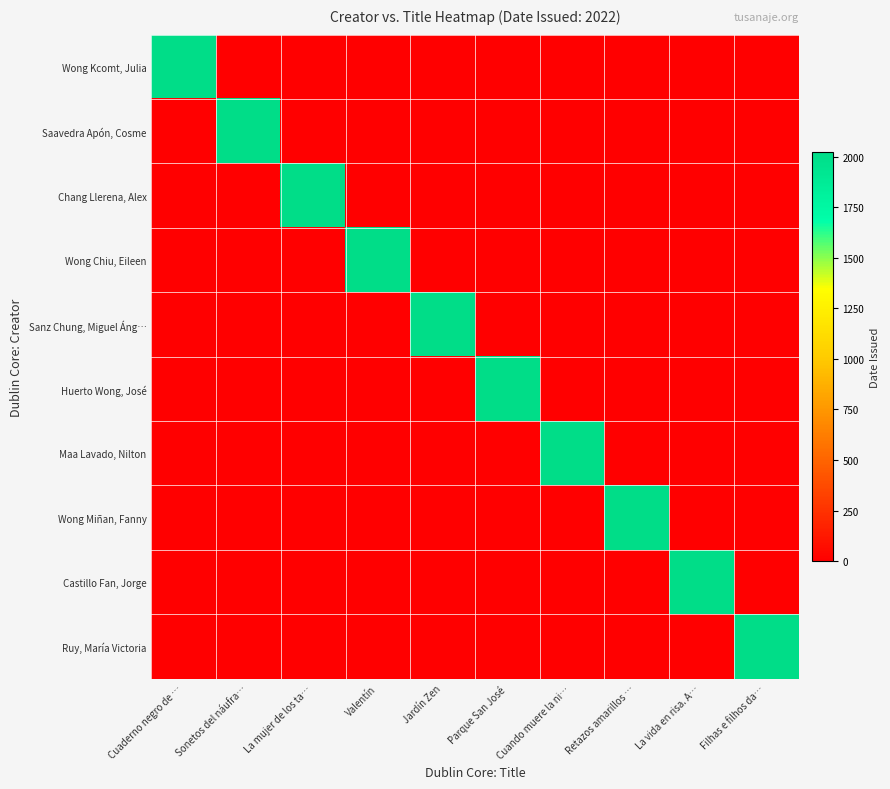

What is the total value across all series at Jardín Zen?

2022